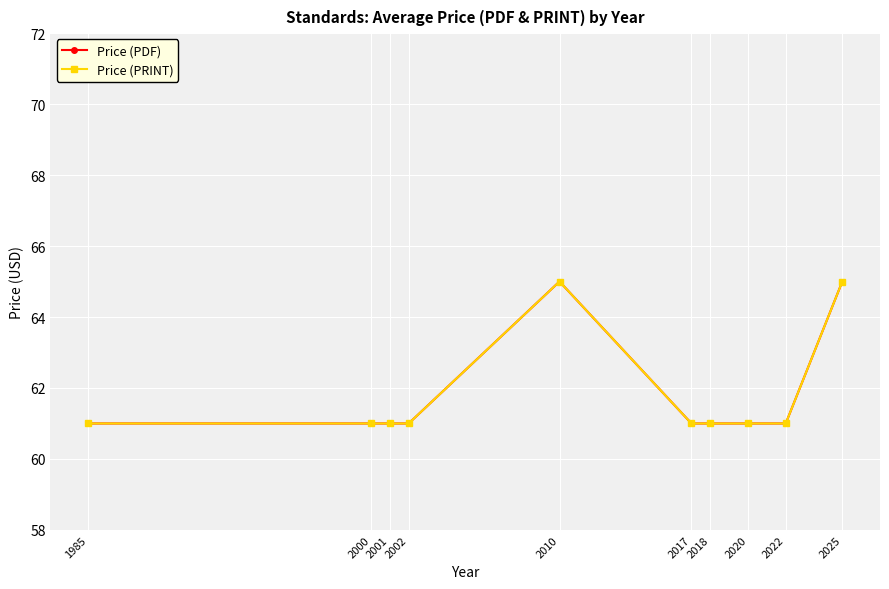

True or false: Price (PRINT) has a value of 61 at 2018.

True